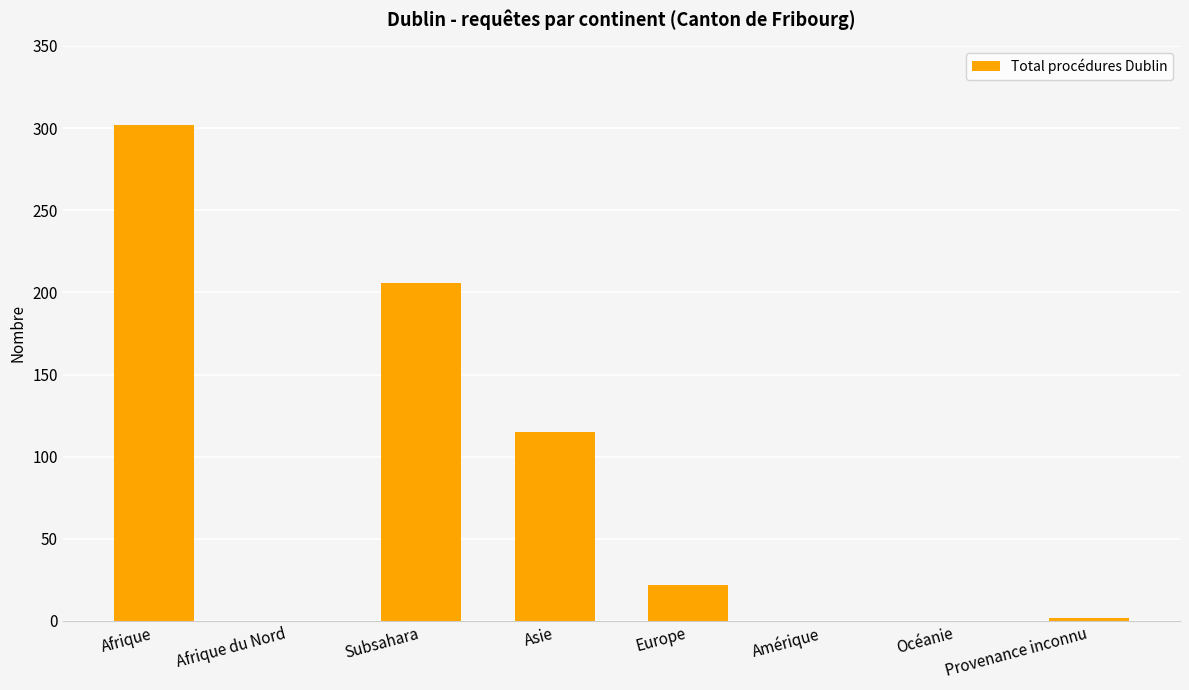

At which category does the chart reach its peak across all series?

Afrique